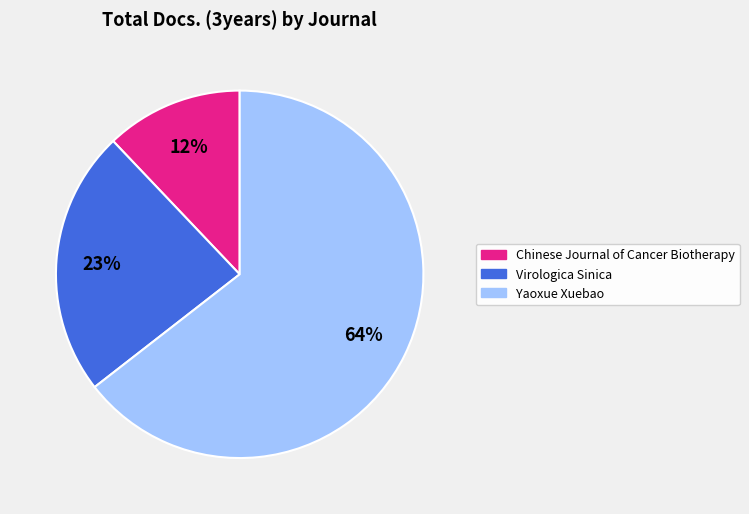

Which category has the biggest portion of the pie?

Yaoxue Xuebao